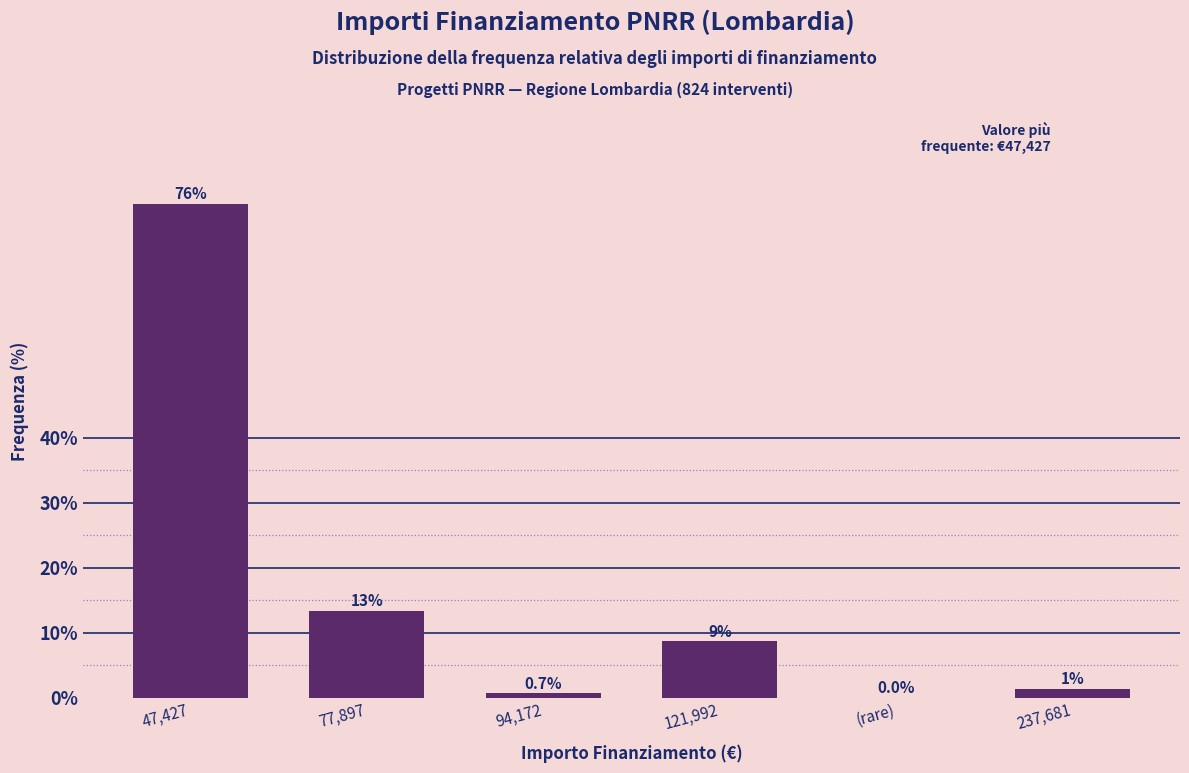

What is the maximum value shown in the chart?

76.0